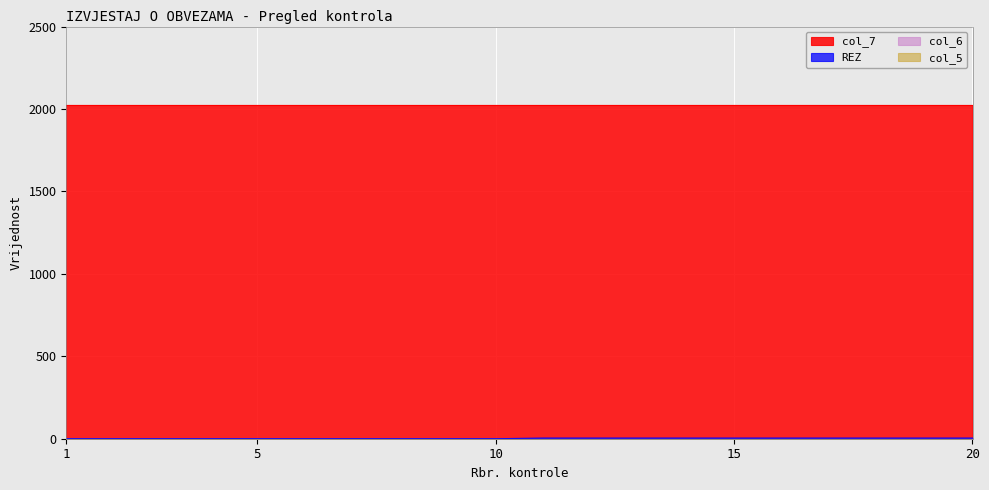

Reading left to right, list all the values displayed in this chart.

col_5: 0	0	0	0	0	0	0	0	0	0	0	0	0	0	0	0	0	0	0	0
REZ: 0	0	0	0	0	0	0	0	0	0	4	4	4	4	4	4	4	4	4	4
col_6: 0	0	0	0	0	0	0	0	0	0	0	0	0	0	0	0	0	0	0	0
col_7: 2024	2024	2024	2024	2024	2024	2024	2024	2024	2024	2024	2024	2024	2024	2024	2024	2024	2024	2024	2024